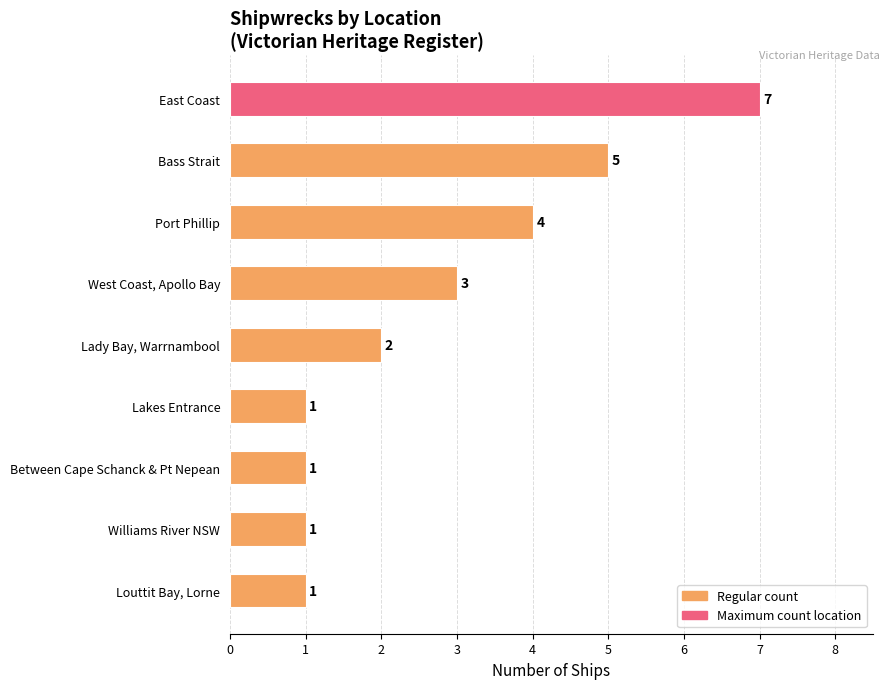

How many distinct data groups are displayed?

1